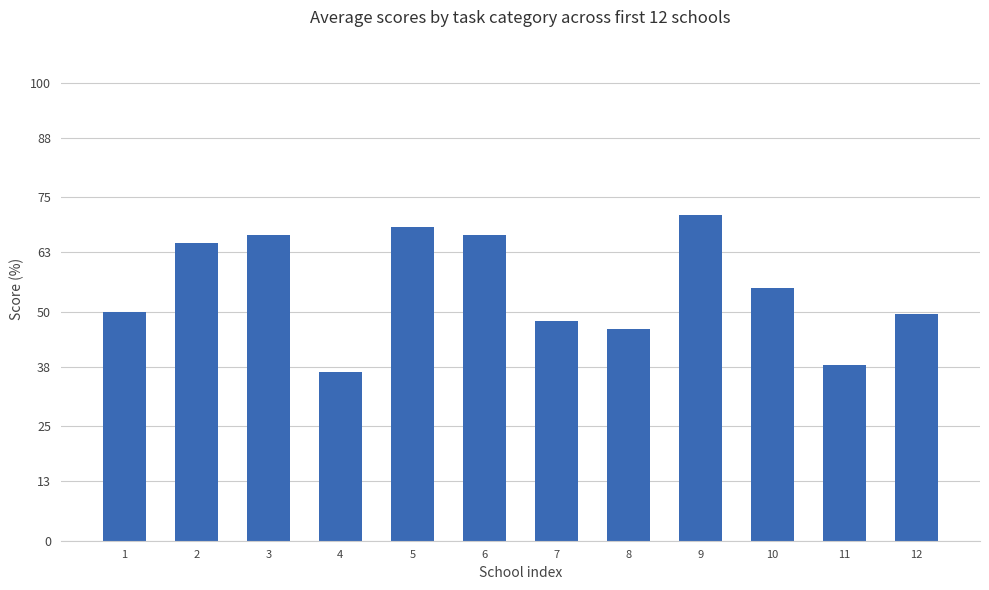

Reading right to left, transcribe all the data shown in this chart.

12=49.5	11=38.3	10=55.3	9=71.2	8=46.3	7=47.9	6=66.7	5=68.4	4=36.9	3=66.7	2=64.9	1=50.0